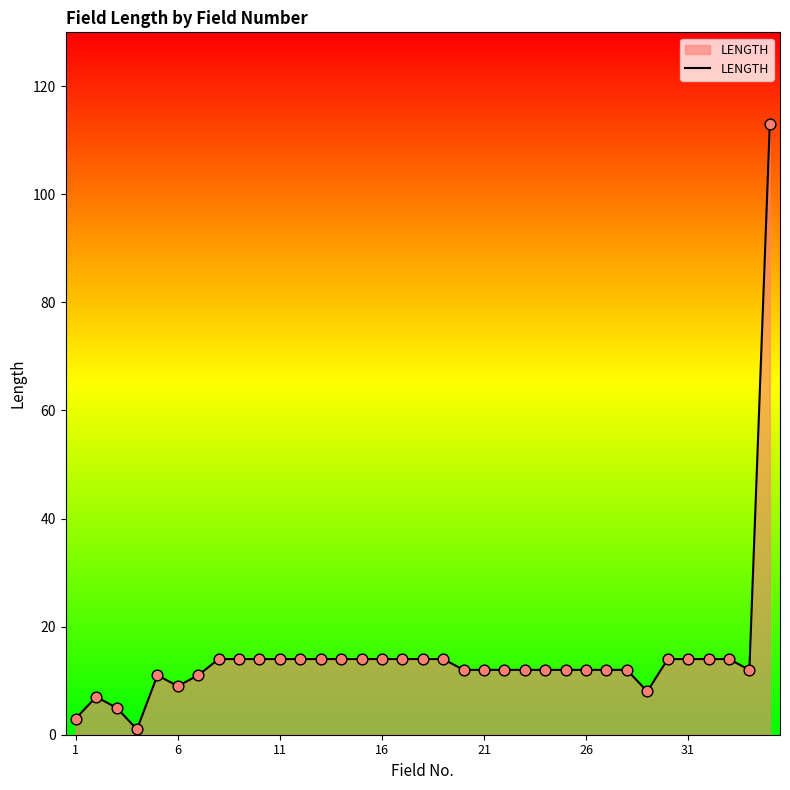

What is the difference between the maximum and minimum values?

112